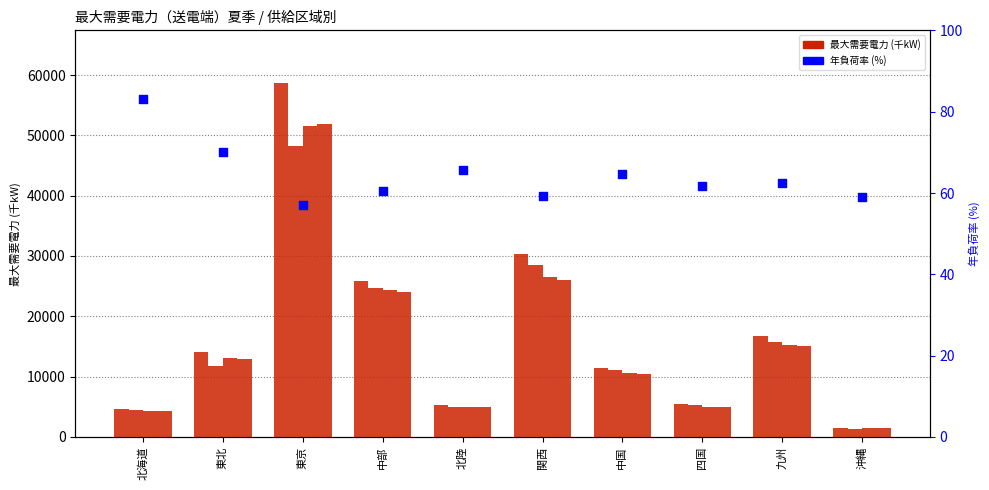

Which series has the largest Y range (max minus min)?

2010実績